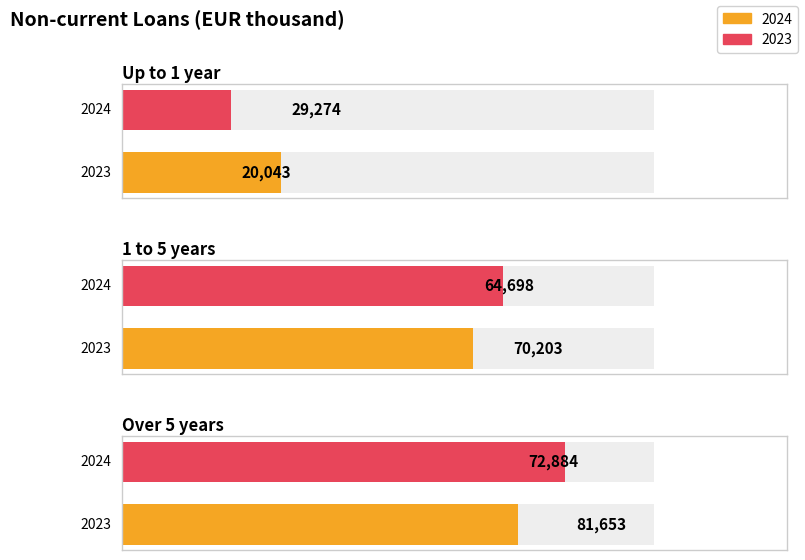

Are the bars grouped side by side (vs. stacked)?

Yes